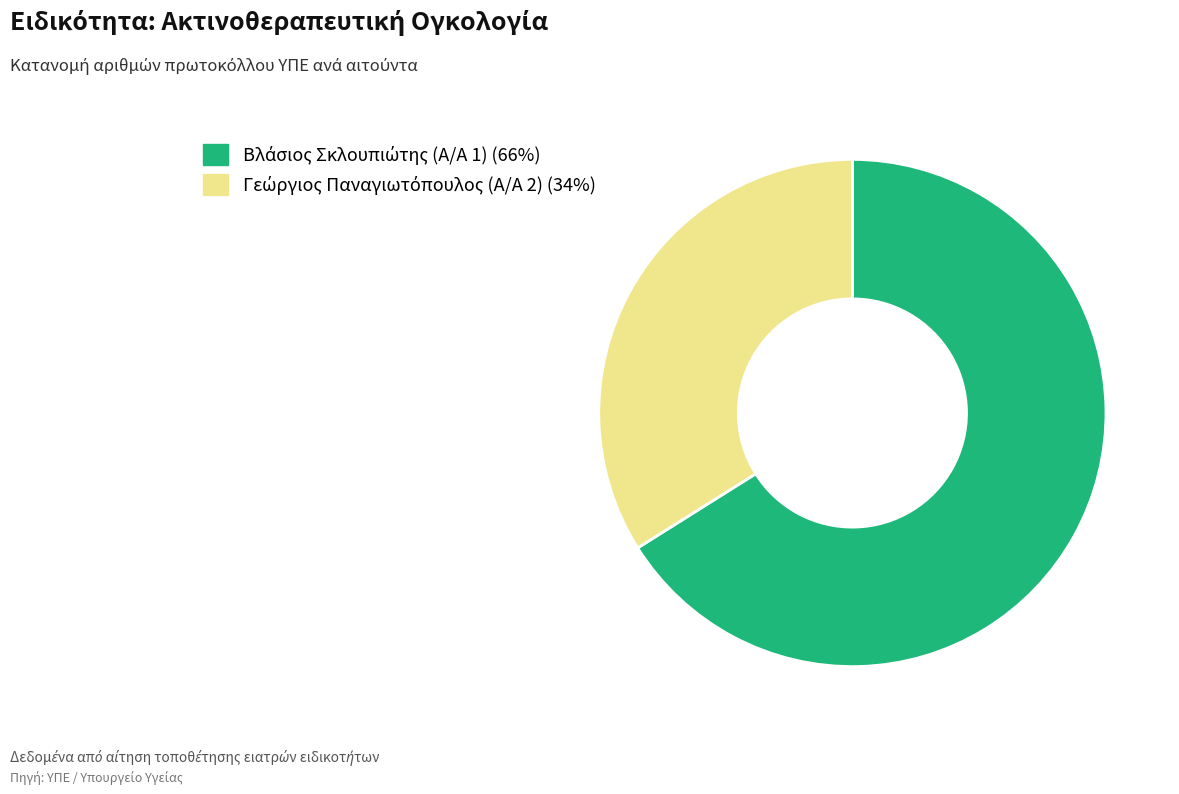

Is there any slice that represents more than half of the pie?

Yes